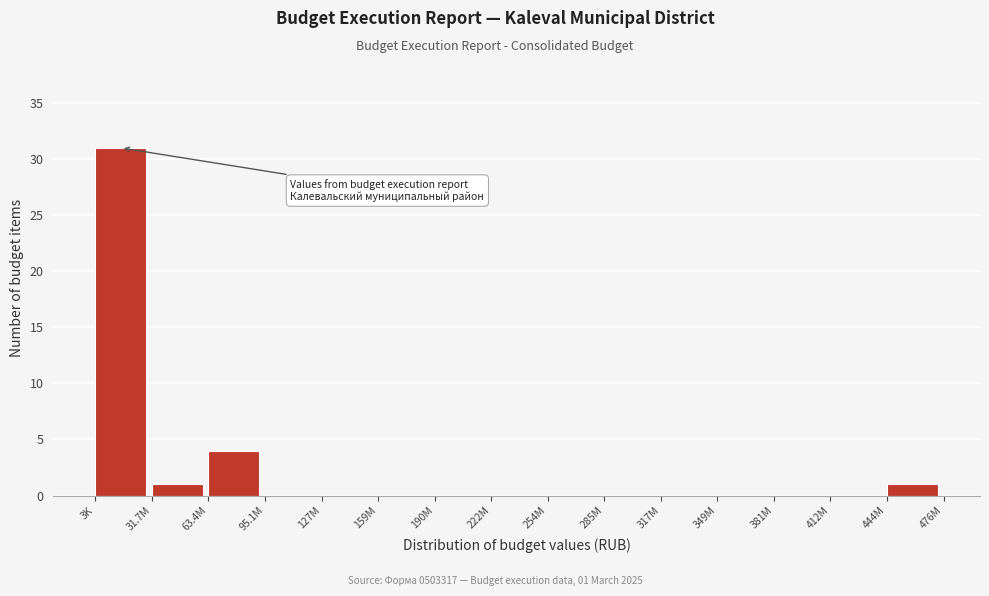

Reading right to left, transcribe all the data shown in this chart.

444M=1	412M=0	381M=0	349M=0	317M=0	285M=0	254M=0	222M=0	190M=0	159M=0	127M=0	95.1M=0	63.4M=4	31.7M=1	3K=31